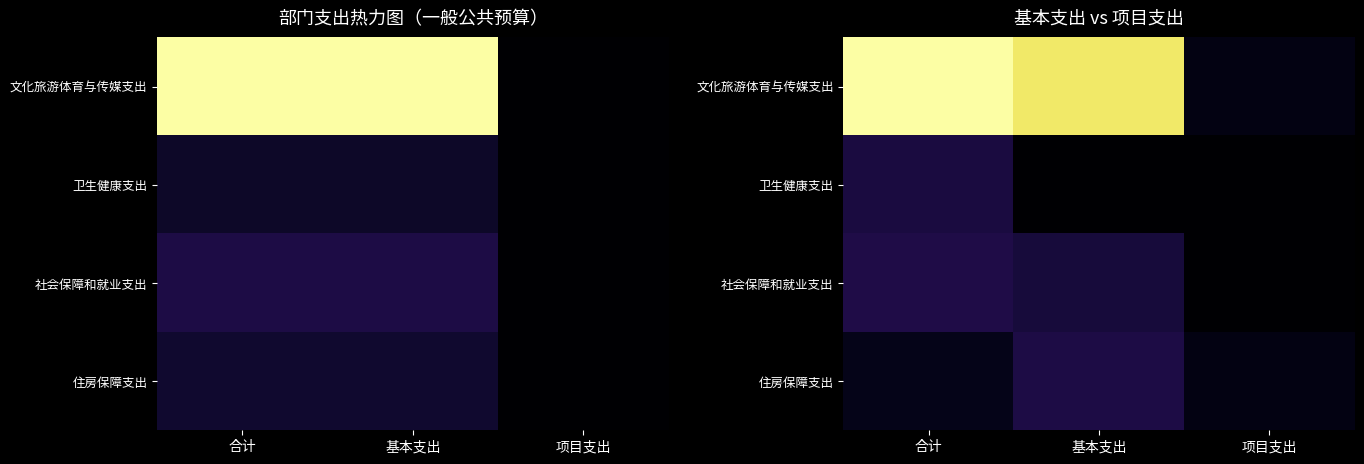

Rank the series by their maximum value, from lowest to highest.

卫生健康支出, 住房保障支出, 社会保障和就业支出, 文化旅游体育与传媒支出